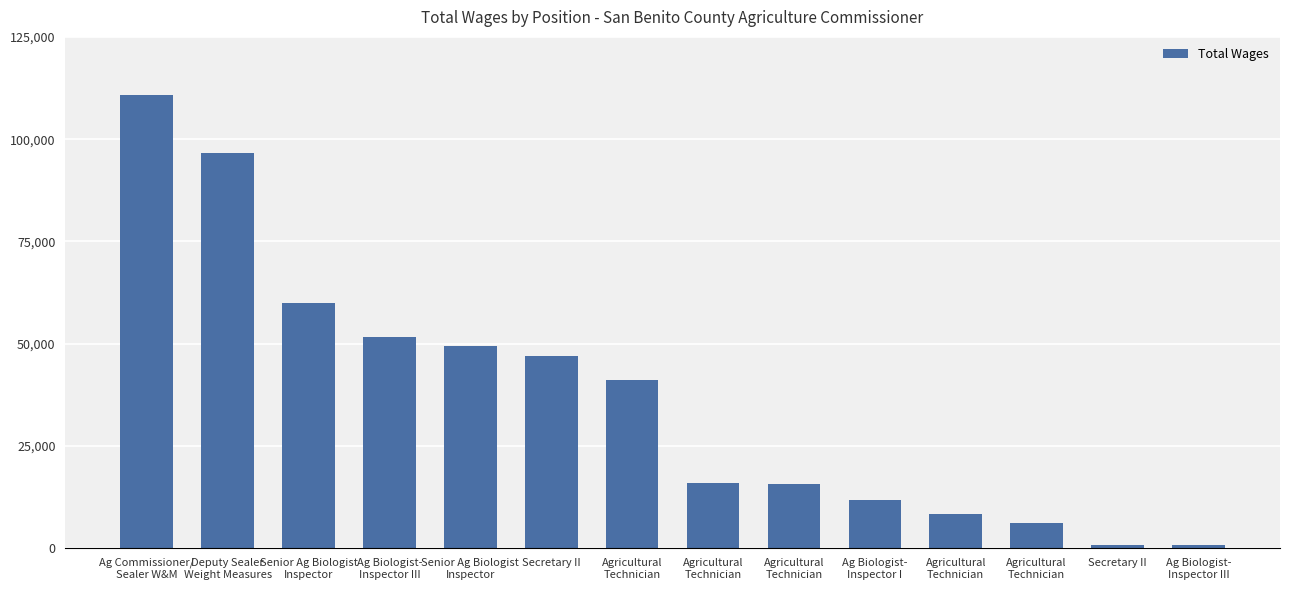

Where does the data first go above 41006?

Ag Commissioner/
Sealer W&M